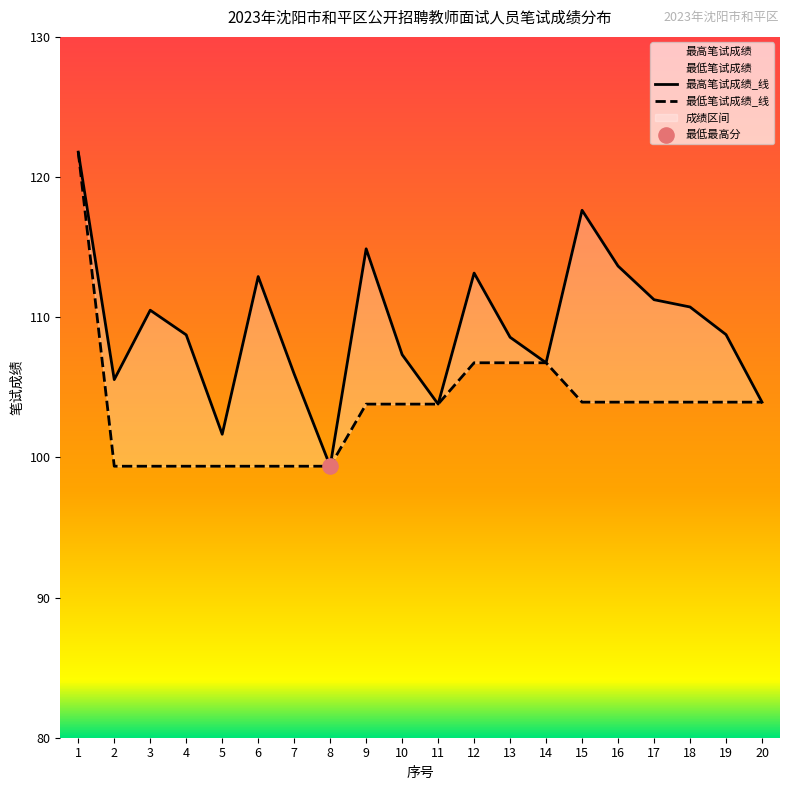

At which category is the sum across all series the highest?

1